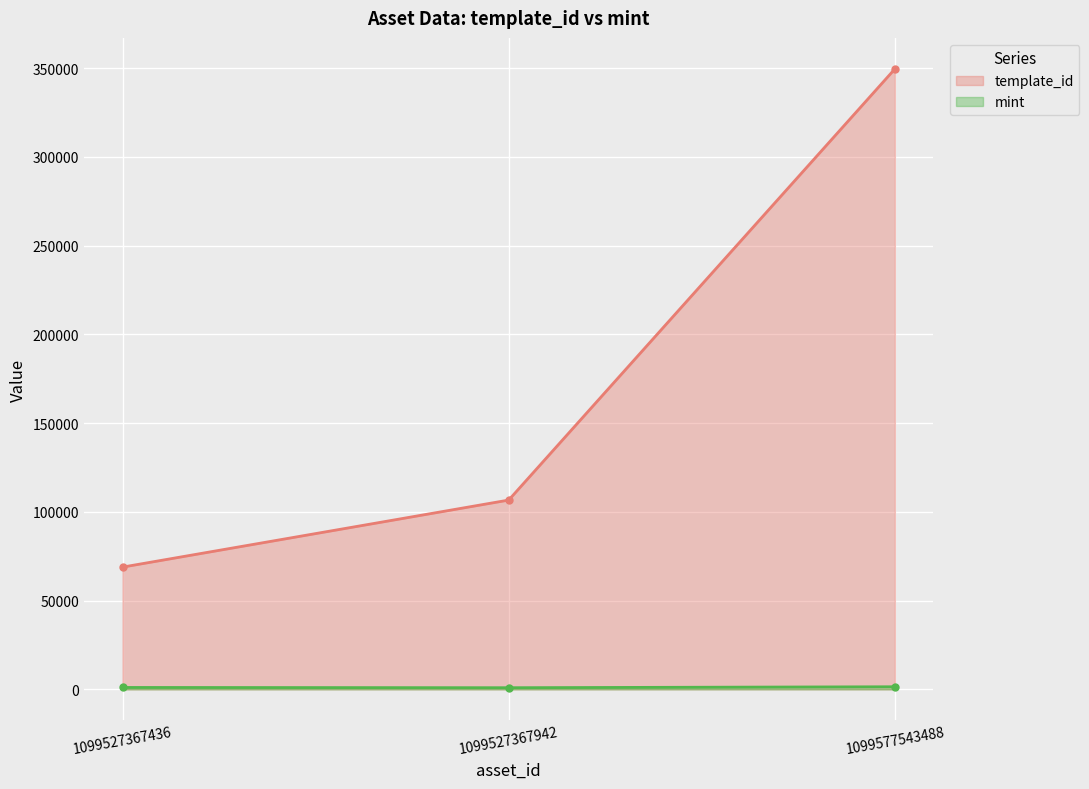

What value does the template_id series have at 1099527367436, to the nearest 50?

68850